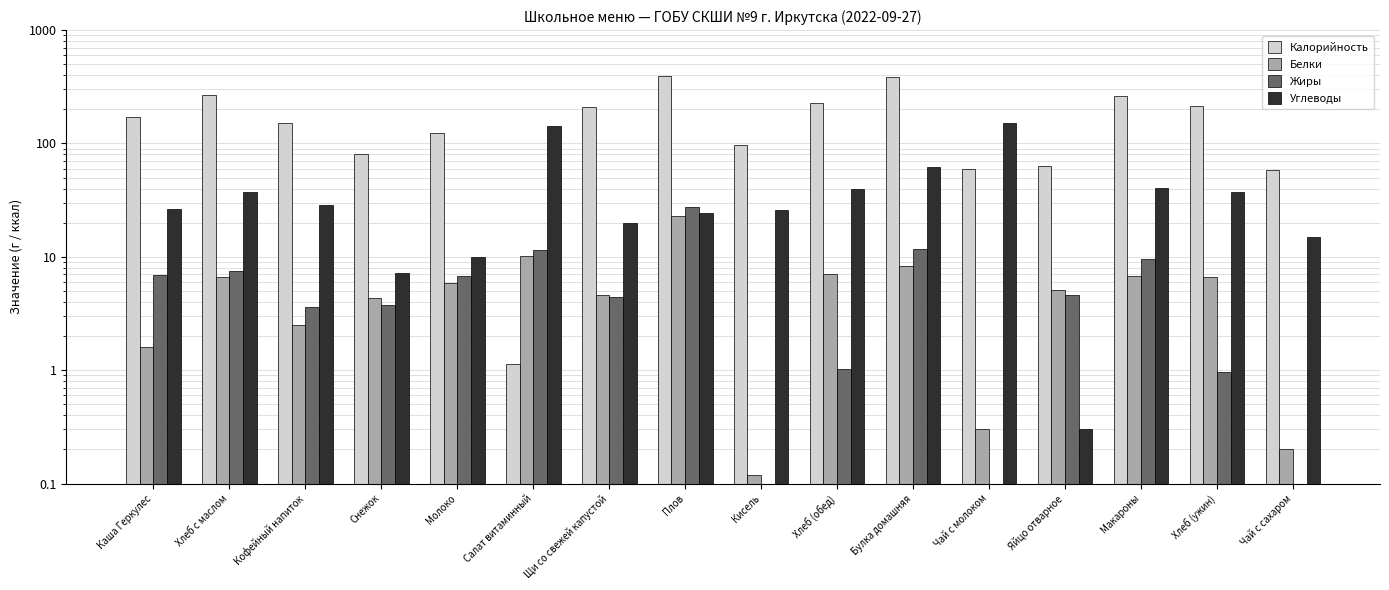

Reading left to right, transcribe all the data shown in this chart.

Калорийность: Каша Геркулес=172.3	Хлеб с маслом=269.0	Кофейный напиток=152.0	Снежок=80.0	Молоко=123.0	Салат витаминный=1.1	Щи со свежей капустой=211.0	Плов=392.0	Кисель=96.4	Хлеб (обед)=226.0	Булка домашняя=385.0	Чай с молоком=60.0	Яйцо отварное=63.0	Макароны=264.0	Хлеб (ужин)=212.0	Чай с сахаром=58.0
Белки: Каша Геркулес=1.6	Хлеб с маслом=6.7	Кофейный напиток=2.5	Снежок=4.3	Молоко=5.9	Салат витаминный=10.1	Щи со свежей капустой=4.6	Плов=23.0	Кисель=0.1	Хлеб (обед)=7.1	Булка домашняя=8.3	Чай с молоком=0.3	Яйцо отварное=5.1	Макароны=6.8	Хлеб (ужин)=6.6	Чай с сахаром=0.2
Жиры: Каша Геркулес=6.9	Хлеб с маслом=7.6	Кофейный напиток=3.6	Снежок=3.8	Молоко=6.8	Салат витаминный=11.5	Щи со свежей капустой=4.4	Плов=27.4	Кисель=0.0	Хлеб (обед)=1.0	Булка домашняя=11.8	Чай с молоком=0.0	Яйцо отварное=4.6	Макароны=9.5	Хлеб (ужин)=1.0	Чай с сахаром=0.0
Углеводы: Каша Геркулес=26.4	Хлеб с маслом=37.4	Кофейный напиток=28.7	Снежок=7.2	Молоко=9.9	Салат витаминный=141.9	Щи со свежей капустой=19.7	Плов=24.2	Кисель=25.9	Хлеб (обед)=39.8	Булка домашняя=62.3	Чай с молоком=152.0	Яйцо отварное=0.3	Макароны=40.3	Хлеб (ужин)=37.3	Чай с сахаром=15.0